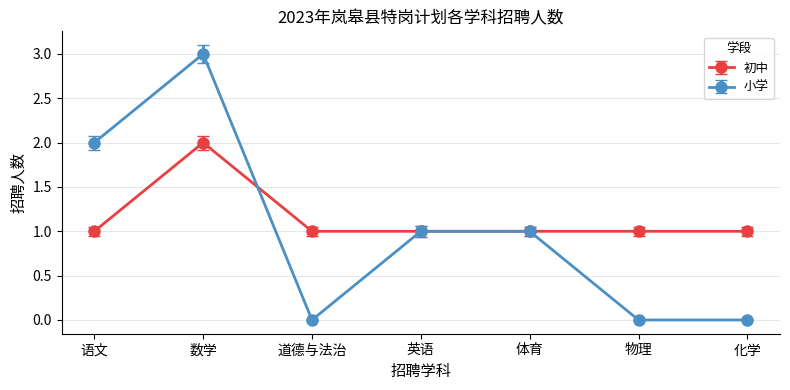

Rank the series by their maximum value, from highest to lowest.

小学, 初中